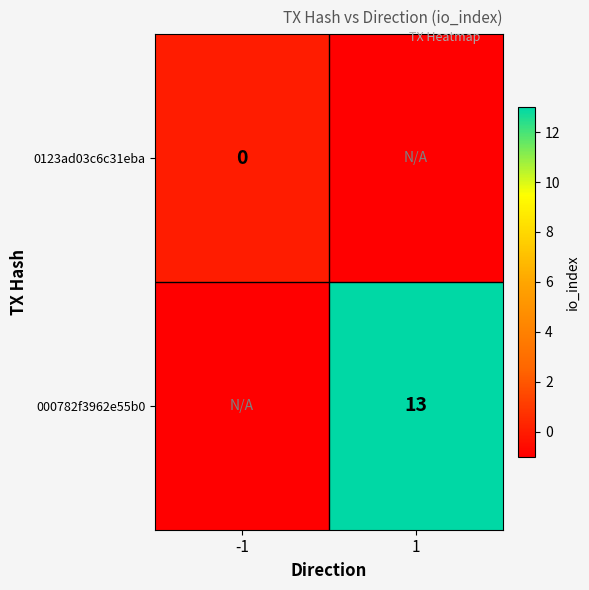

The value of 000782f3962e55b0 at 1 is 13. True or false?

True